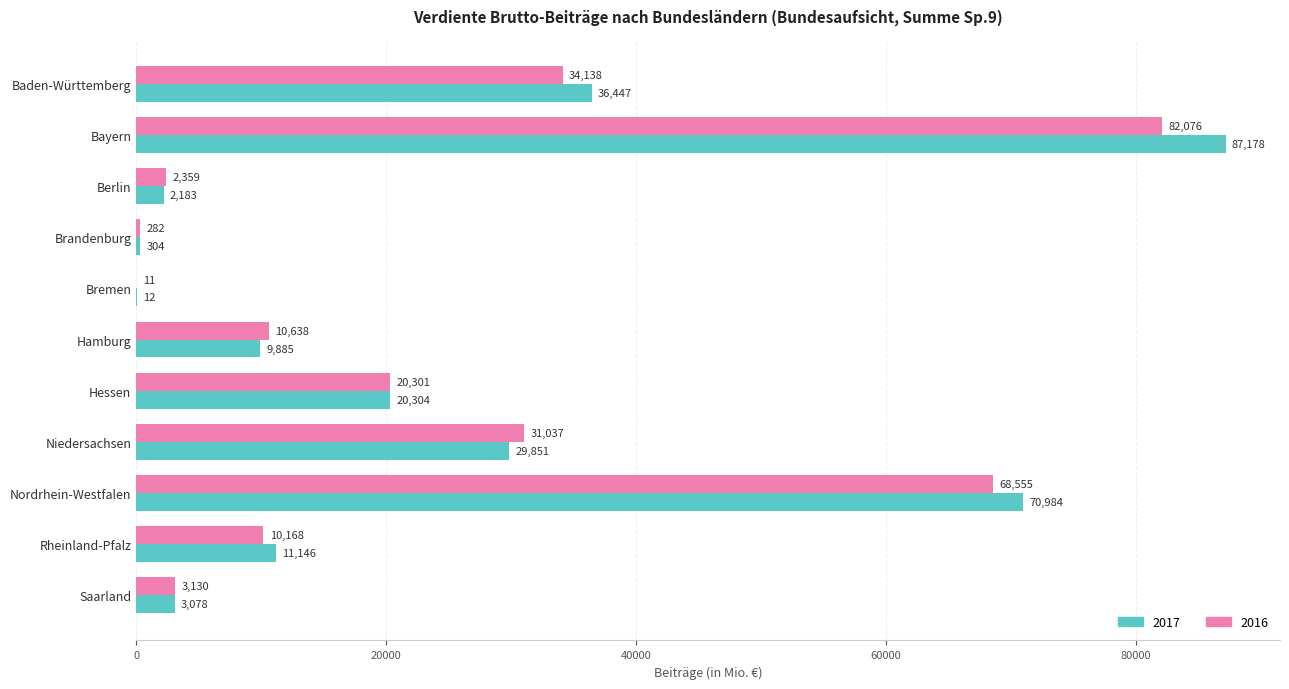

Where is 2016 nearest to the value 41043?

Baden-Württemberg